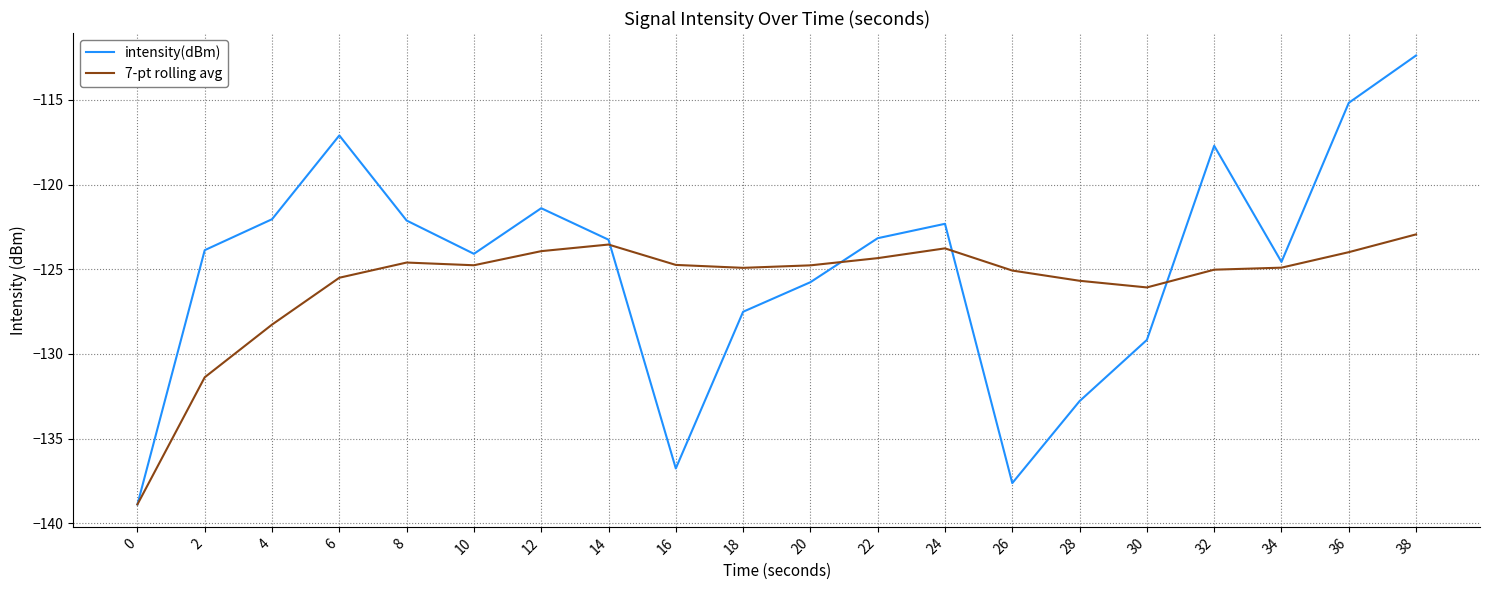

At 28, list the series in order from smallest to largest.

intensity(dBm), 7-pt rolling avg